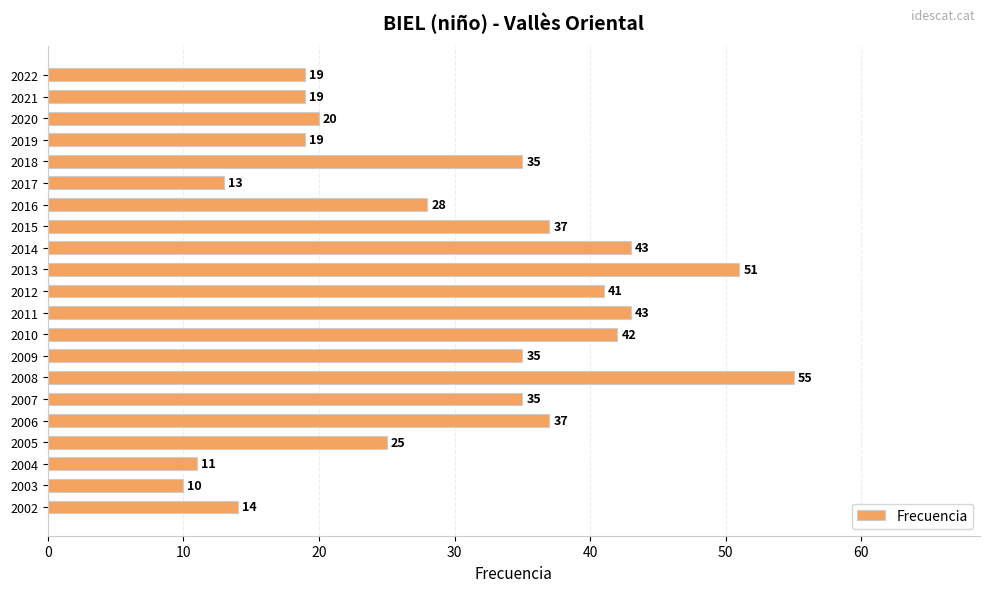

How many values are below 35?

10